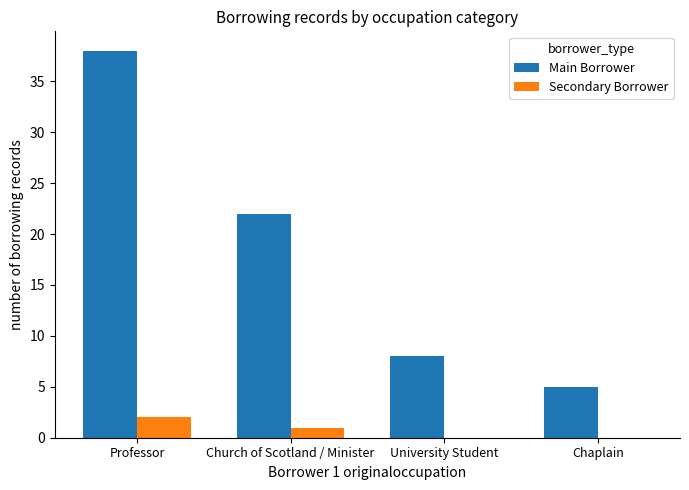

True or false: Secondary Borrower has a value of 1 at Church of Scotland / Minister.

True